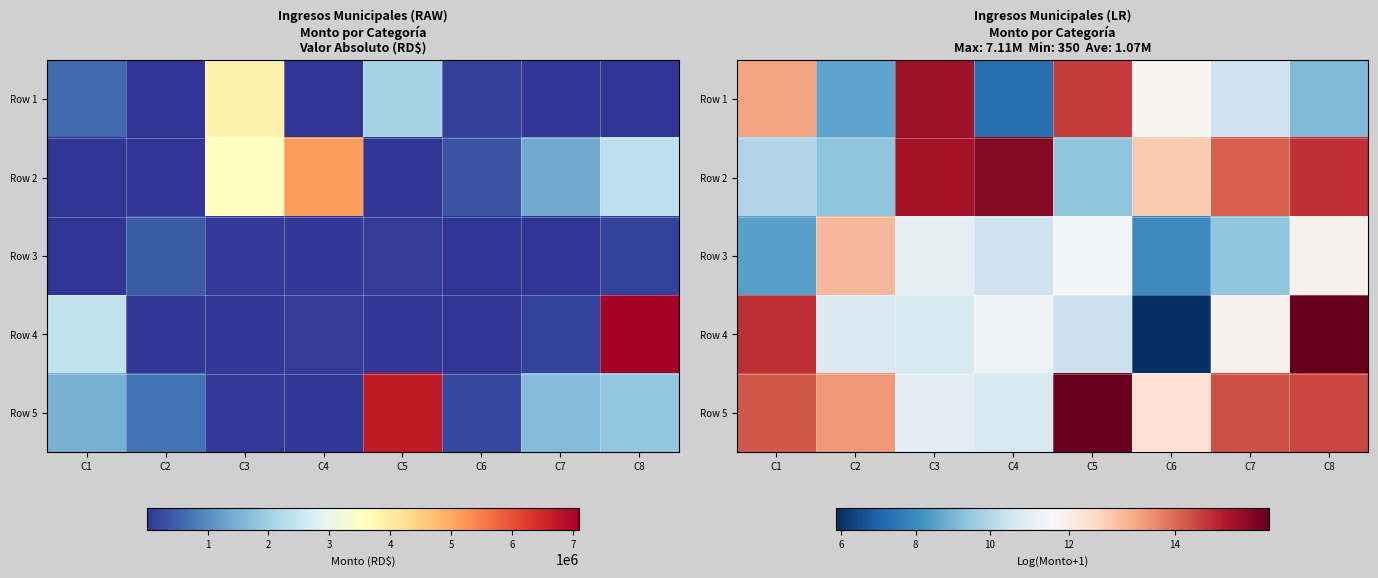

Count the number of data series in this chart.

5